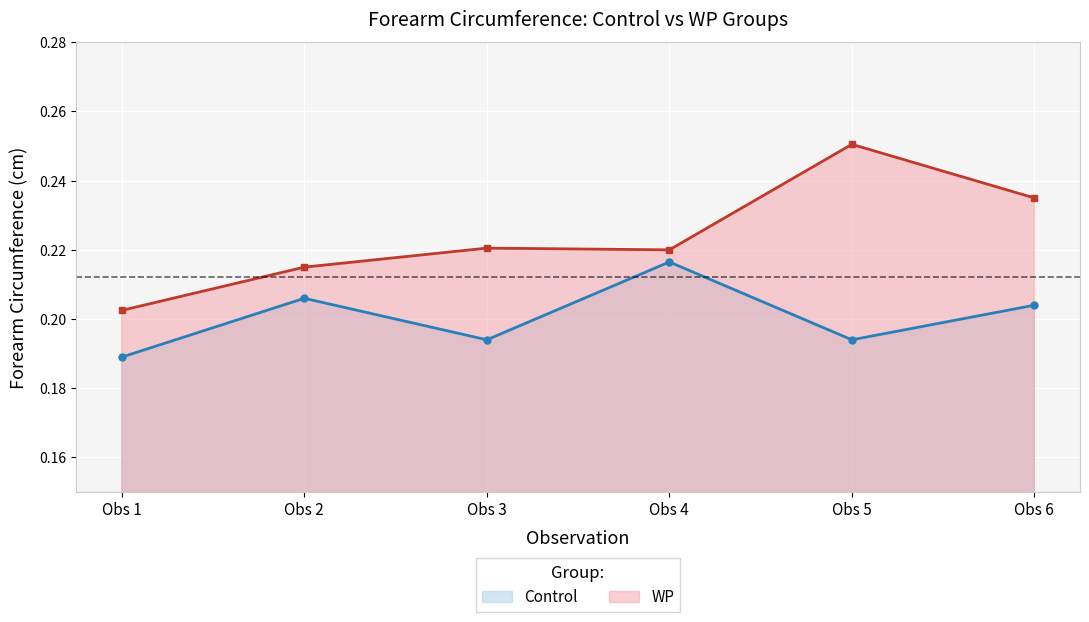

Rank the series by their maximum value, from highest to lowest.

WP, Control